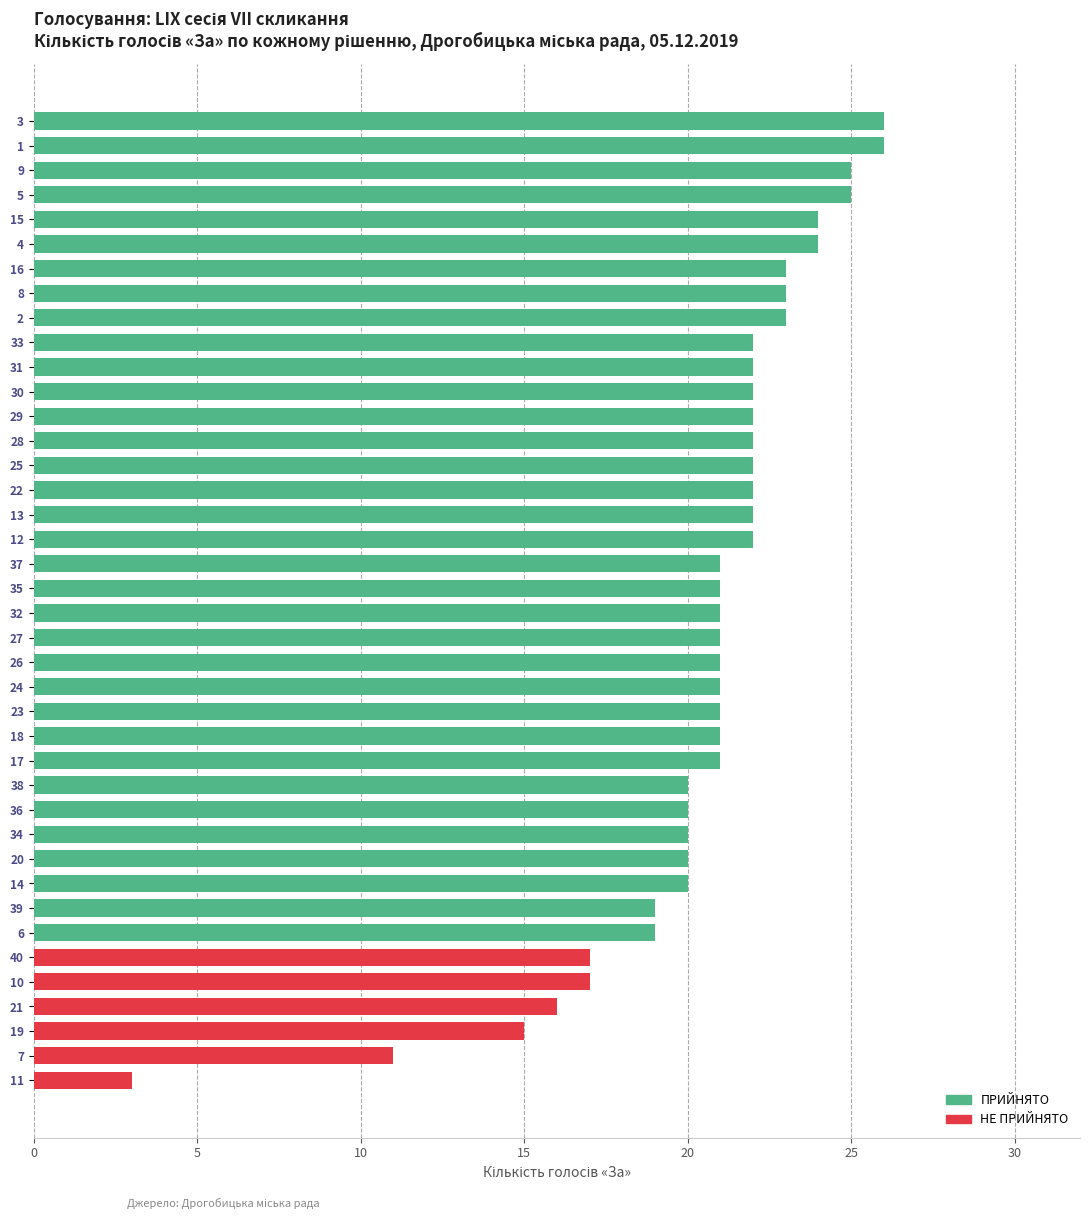

Is it true that the value at 9 is 35?

False